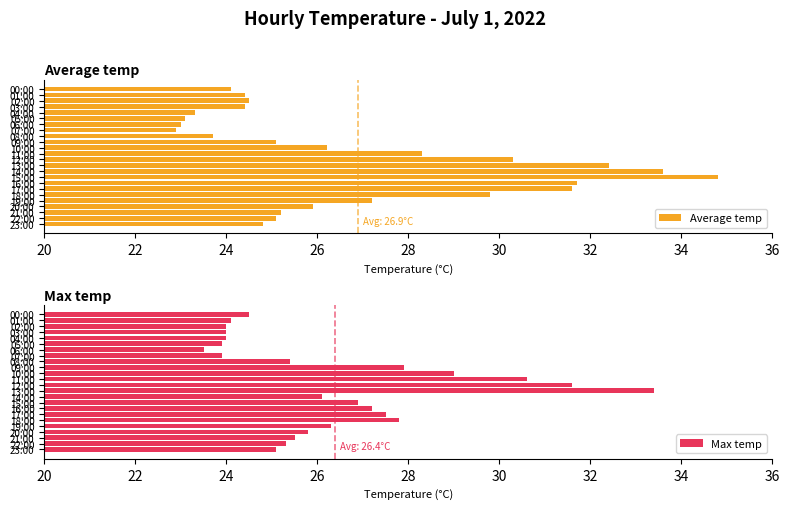

At which label does Max temp reach its minimum?

06:00